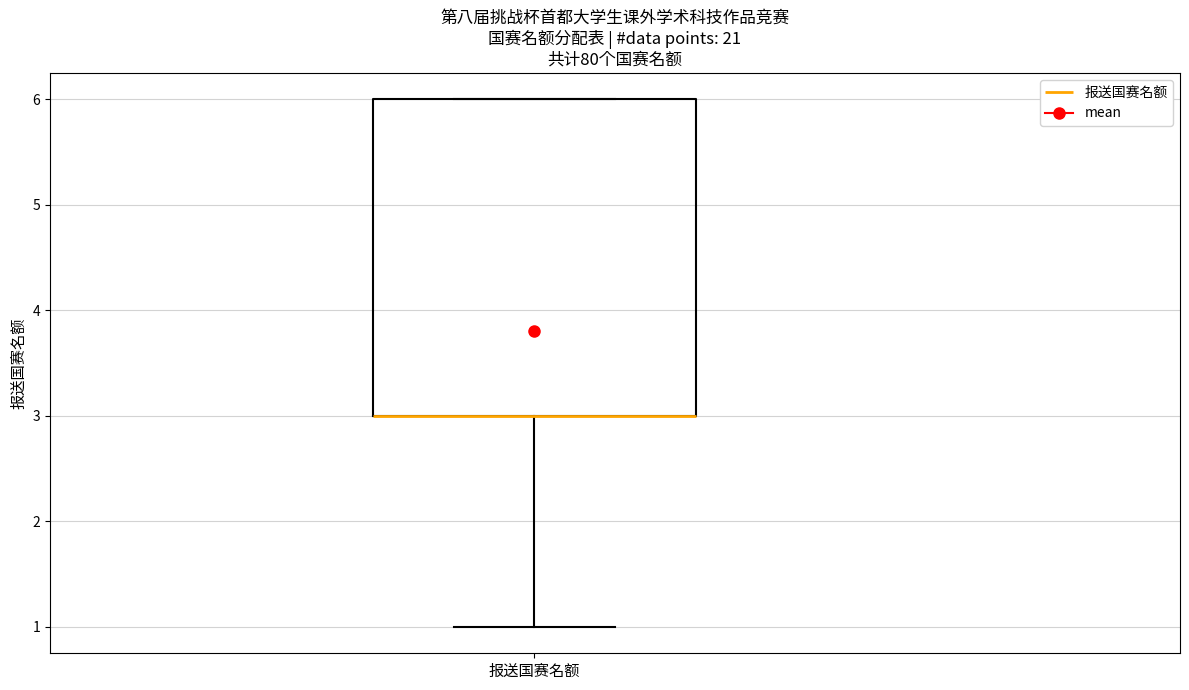

Where does the lower whisker of the box for 报送国赛名额 end on the y-axis? The values are not printed on the chart, so give them approximately, as read against the axis.

1